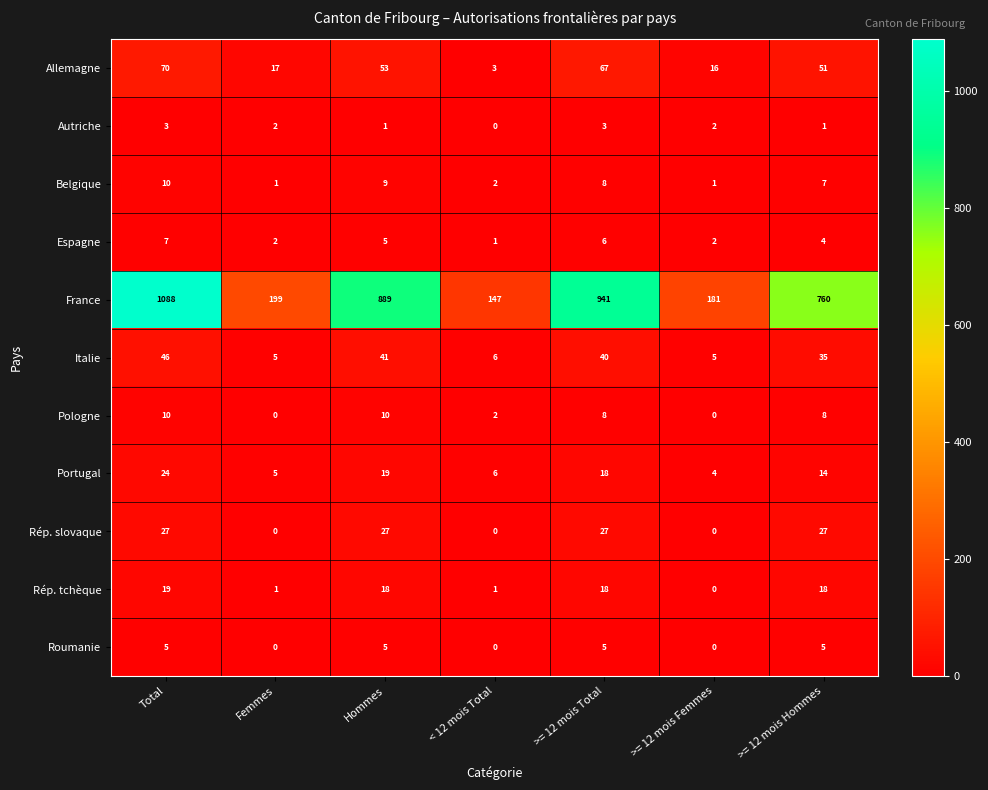

Between Femmes and >= 12 mois Hommes, which series saw the biggest shift?

France